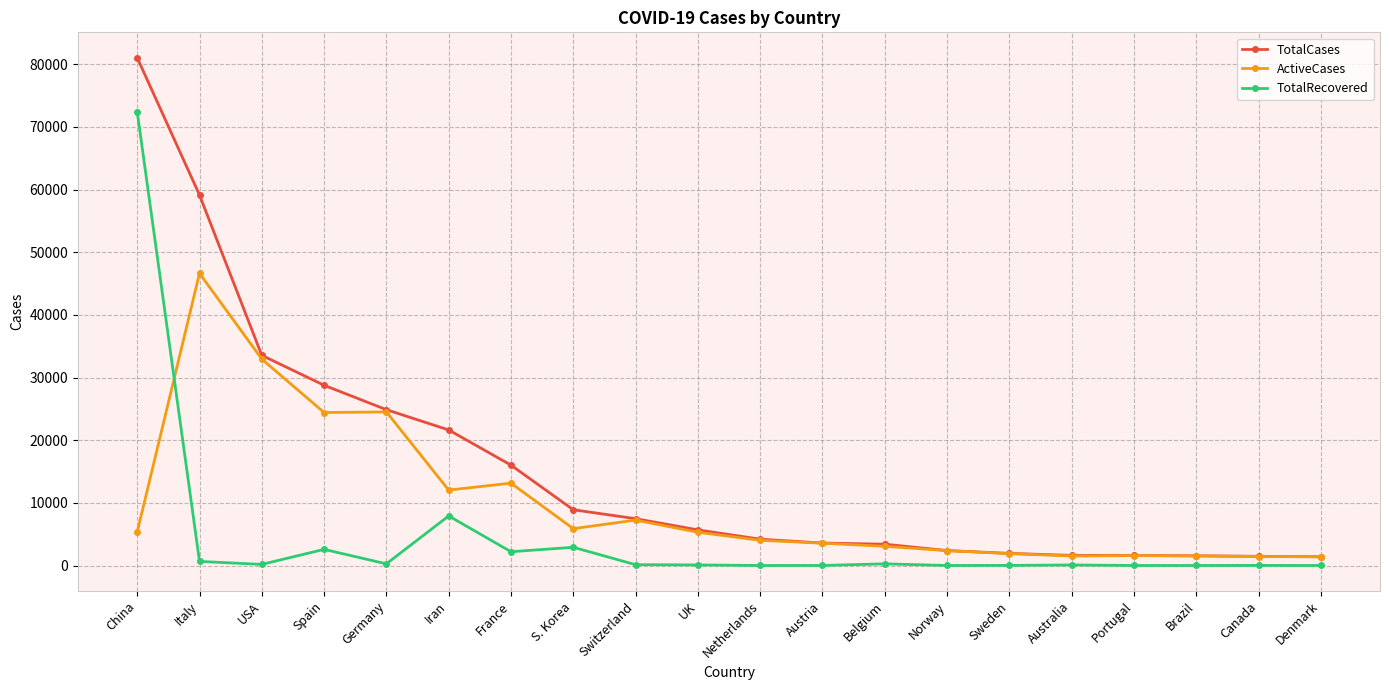

What is the label of the 11th point from the left?

Netherlands